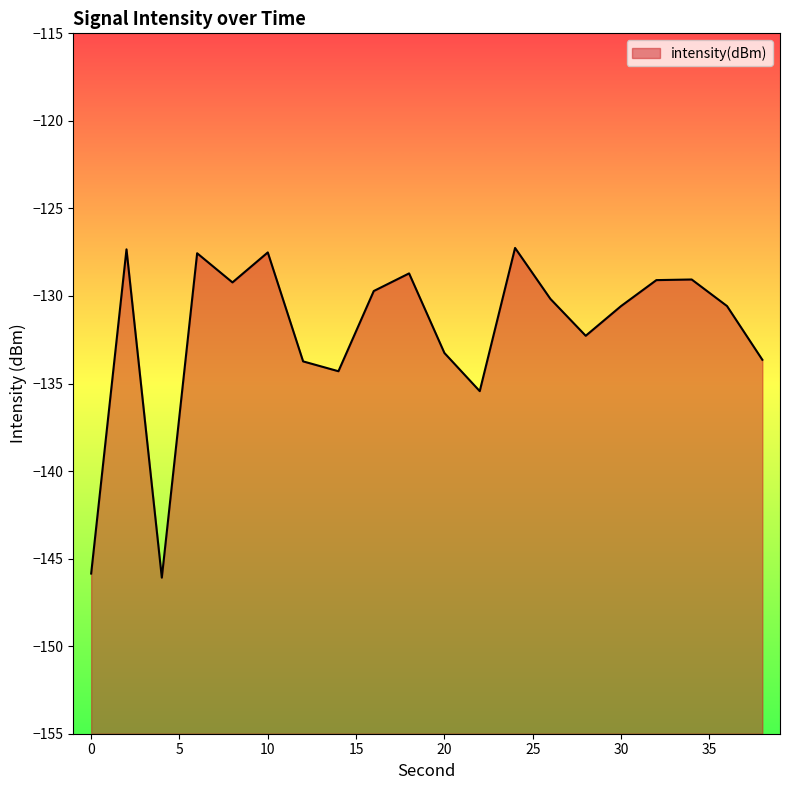

Where is the first local minimum?

4